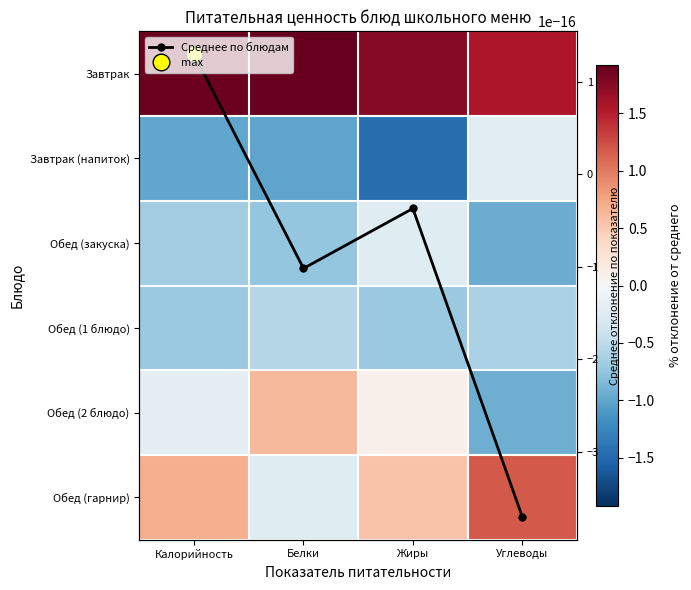

At which label is Завтрак closest to 1?

Углеводы